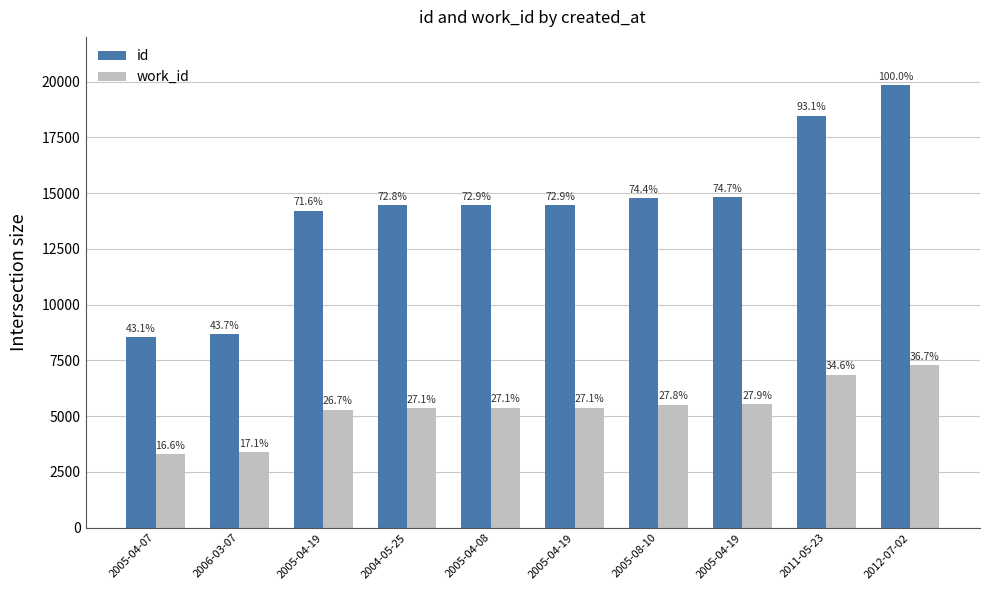

What is the total value across all series at 2005-04-08?

19827